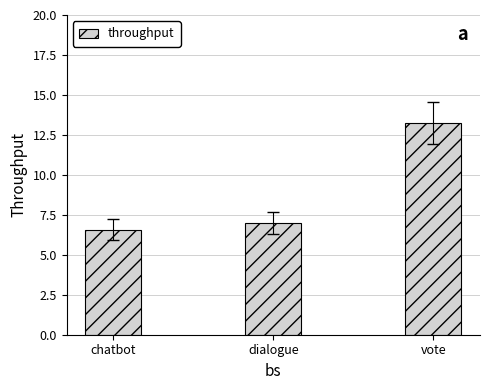

The chart shows a value of 6.6 at chatbot. True or false?

True